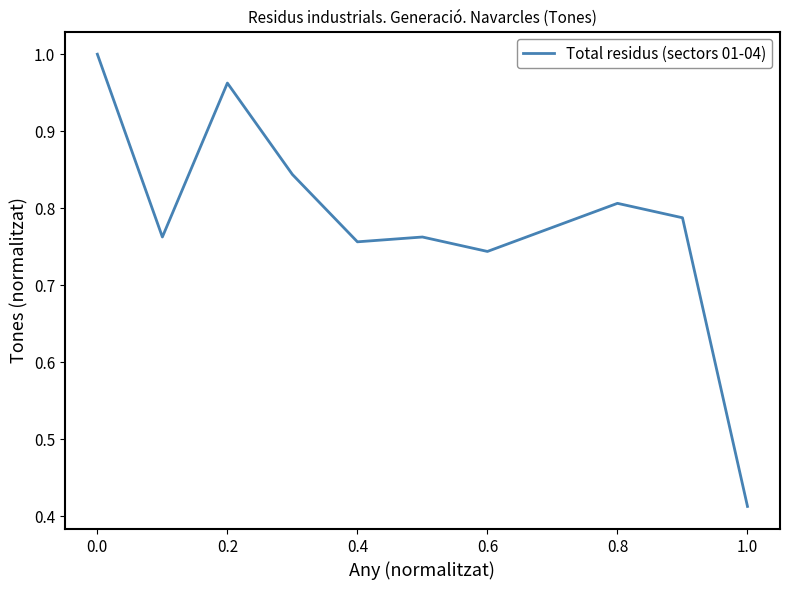

What is the difference between the maximum and minimum values?

0.6